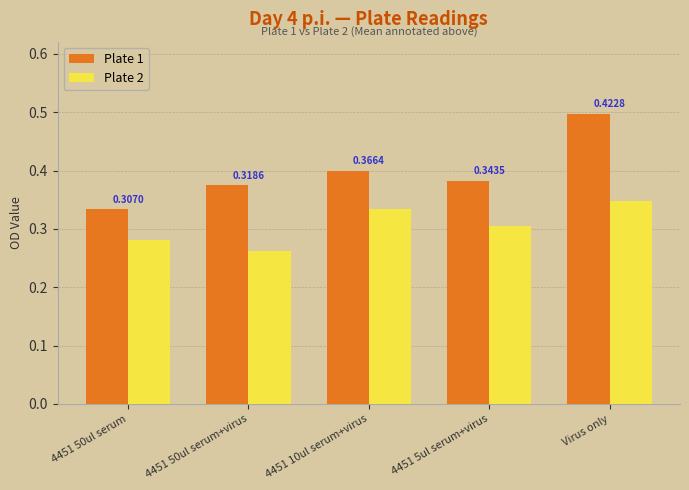

Which label corresponds to the largest value in the chart?

Virus only